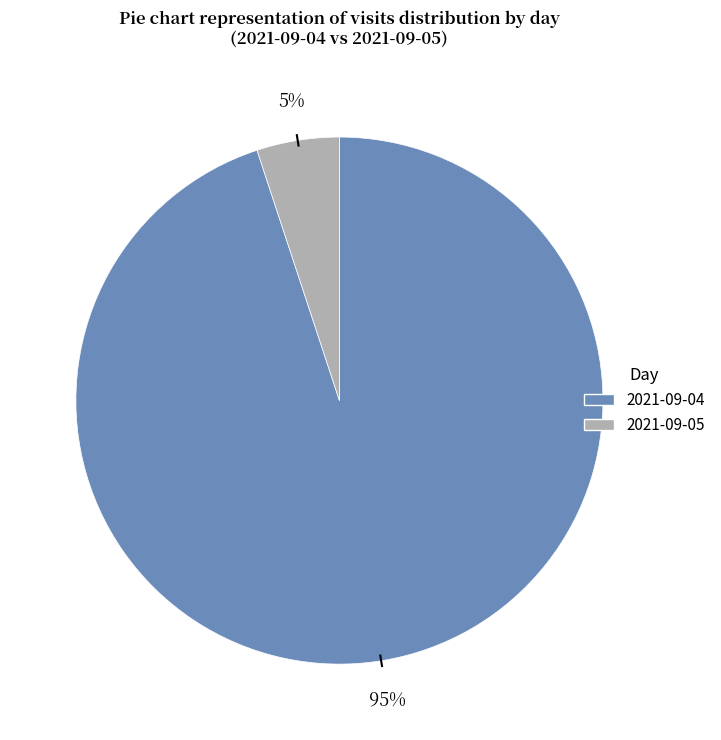

How many slices are in this pie chart?

2